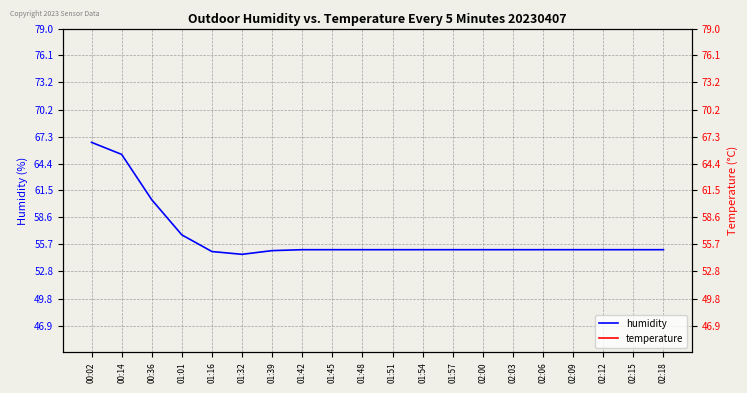

True or false: temperature and humidity intersect in this chart.

False